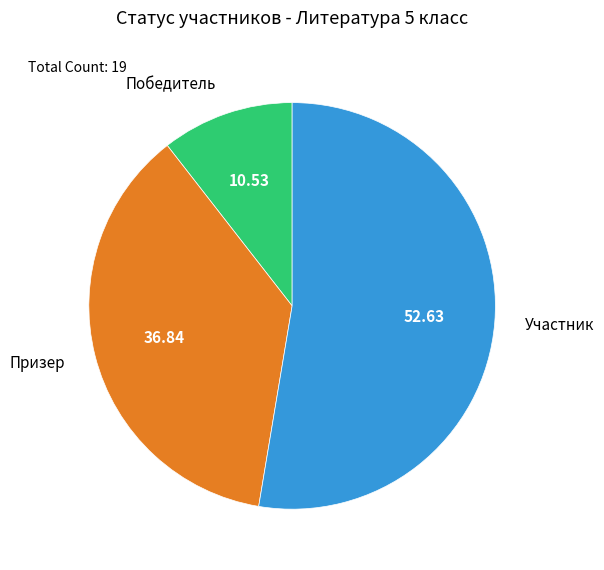

True or false: Призер accounts for 37% of the total.

True